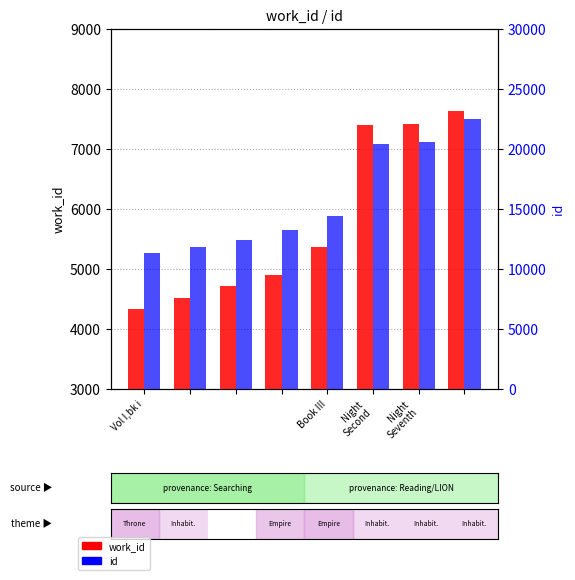

Reading left to right, what are all the values shown in this chart?

work_id: 4327	4513	4718	4905	5366	7400	7411	7636
id: 11302	11849	12443	13201	14393	20402	20574	22494